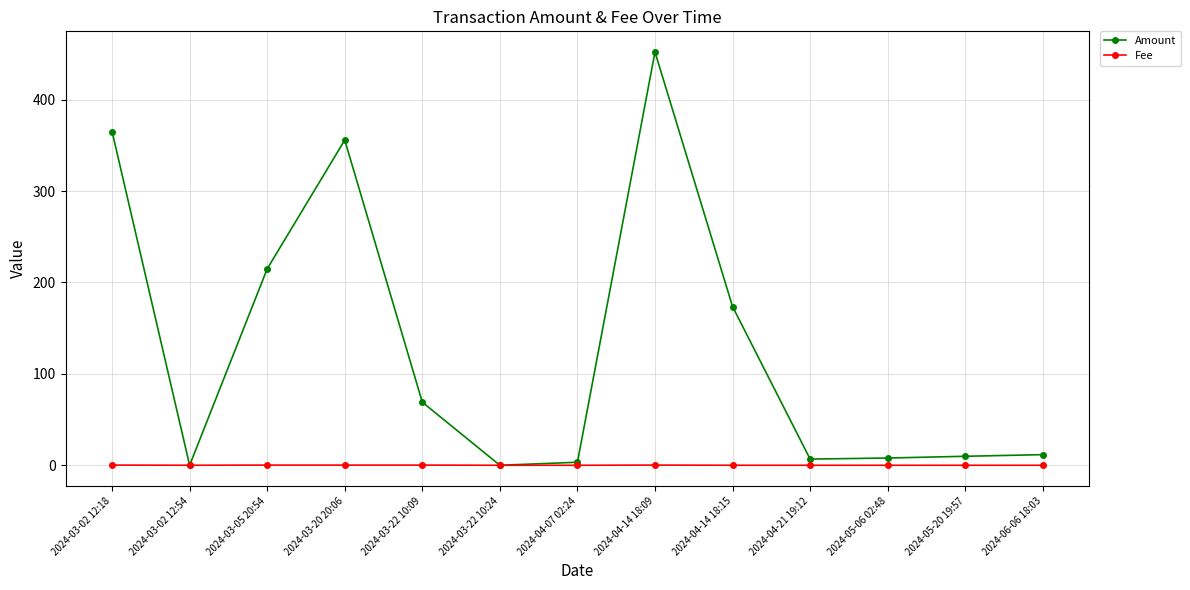

Where is the first local minimum for Amount?

2024-03-02 12:54